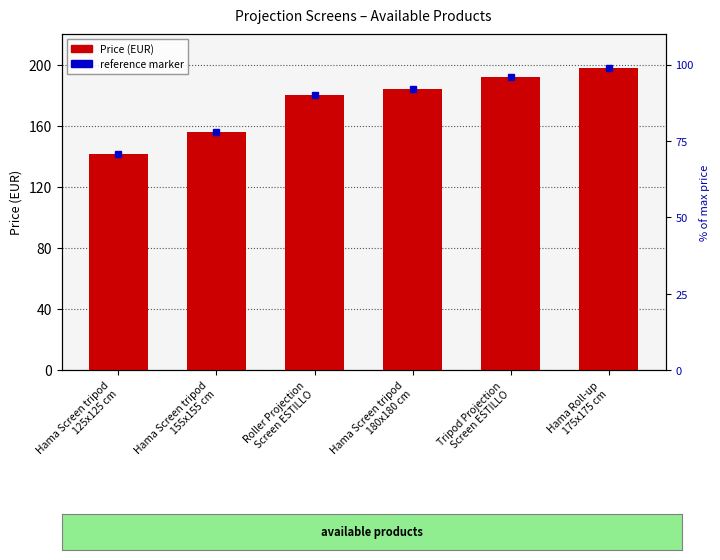

Read the value at Hama Roll-up
175x175 cm.

197.9